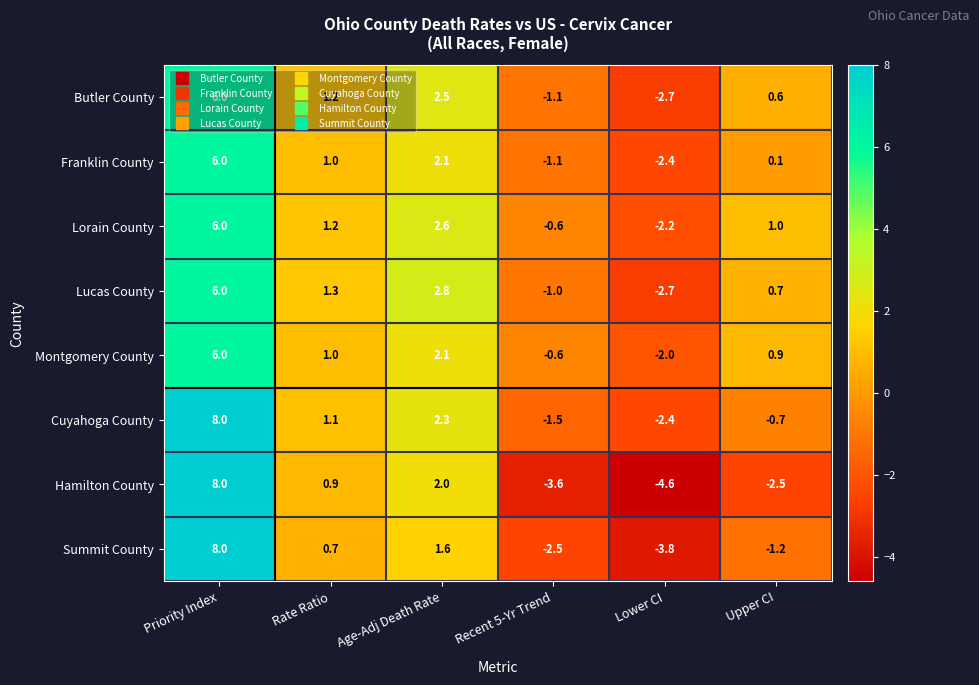

The Montgomery County series shows -2.0 at Lower CI. True or false?

True